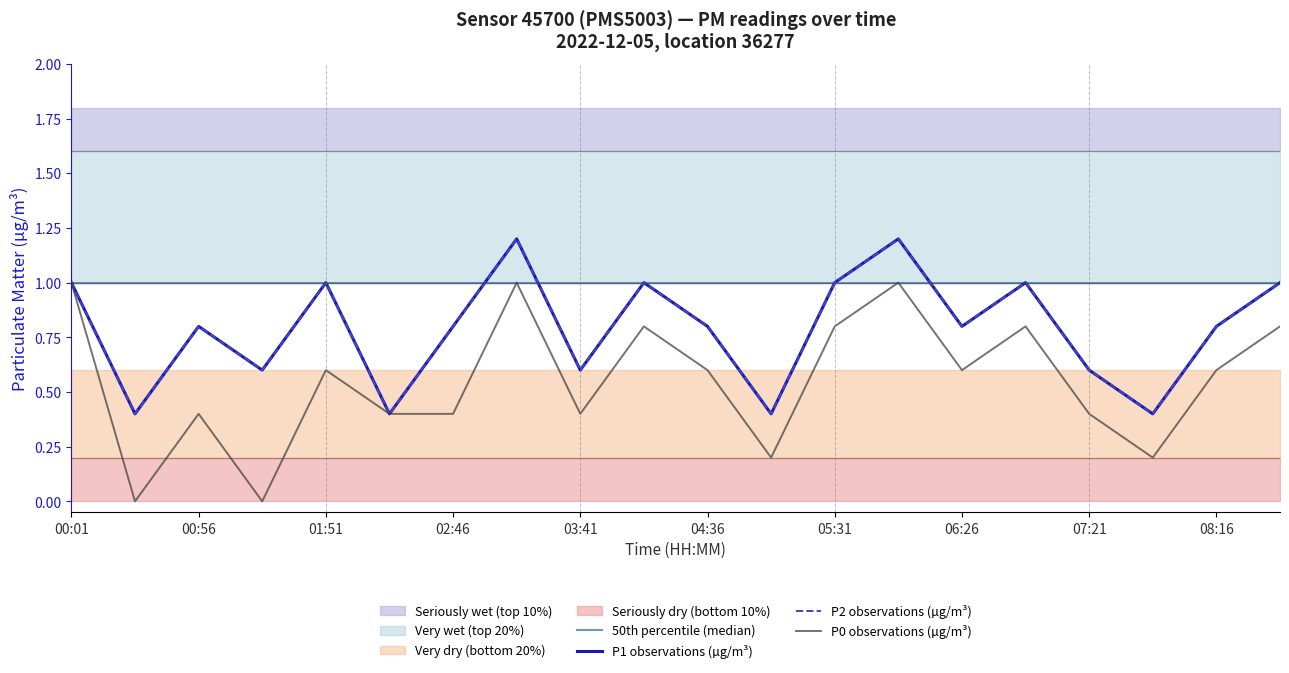

What is the difference between the maximum and minimum values in the P1 observations (µg/m³) series?

0.8